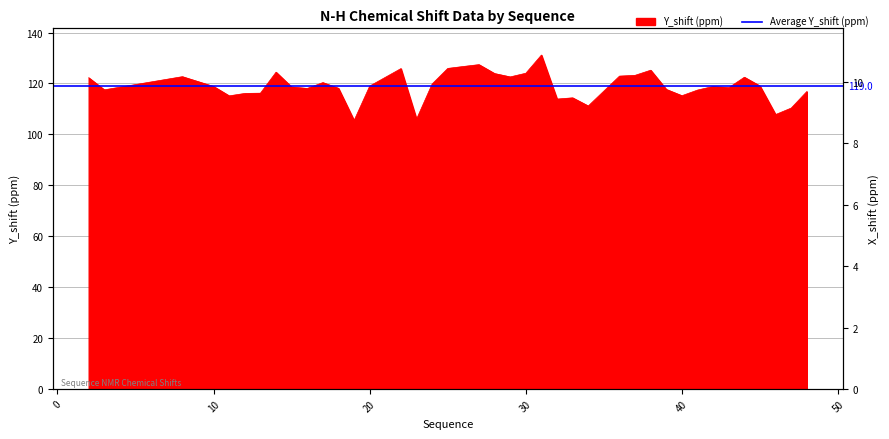

Reading left to right, transcribe all the data shown in this chart.

Y_shift: 122.2	117.5	122.7	118.8	115.1	116.1	116.2	124.4	118.6	118.0	120.3	118.1	105.5	119.0	125.8	106.0	119.8	125.9	126.7	127.4	123.9	122.6	124.0	131.2	113.9	114.3	111.2	122.9	123.2	125.2	117.7	115.2	117.4	118.8	118.3	122.4	119.0	107.8	110.3	116.8
X_shift: 8.4	8.1	8.7	8.6	9.2	8.7	9.0	9.2	8.7	9.7	8.6	9.8	9.3	7.4	9.0	7.7	8.2	9.5	8.9	9.5	8.9	8.3	9.1	8.5	8.6	7.7	8.7	10.9	10.2	9.0	8.0	7.1	7.0	9.0	8.6	7.9	7.9	7.8	8.0	7.9